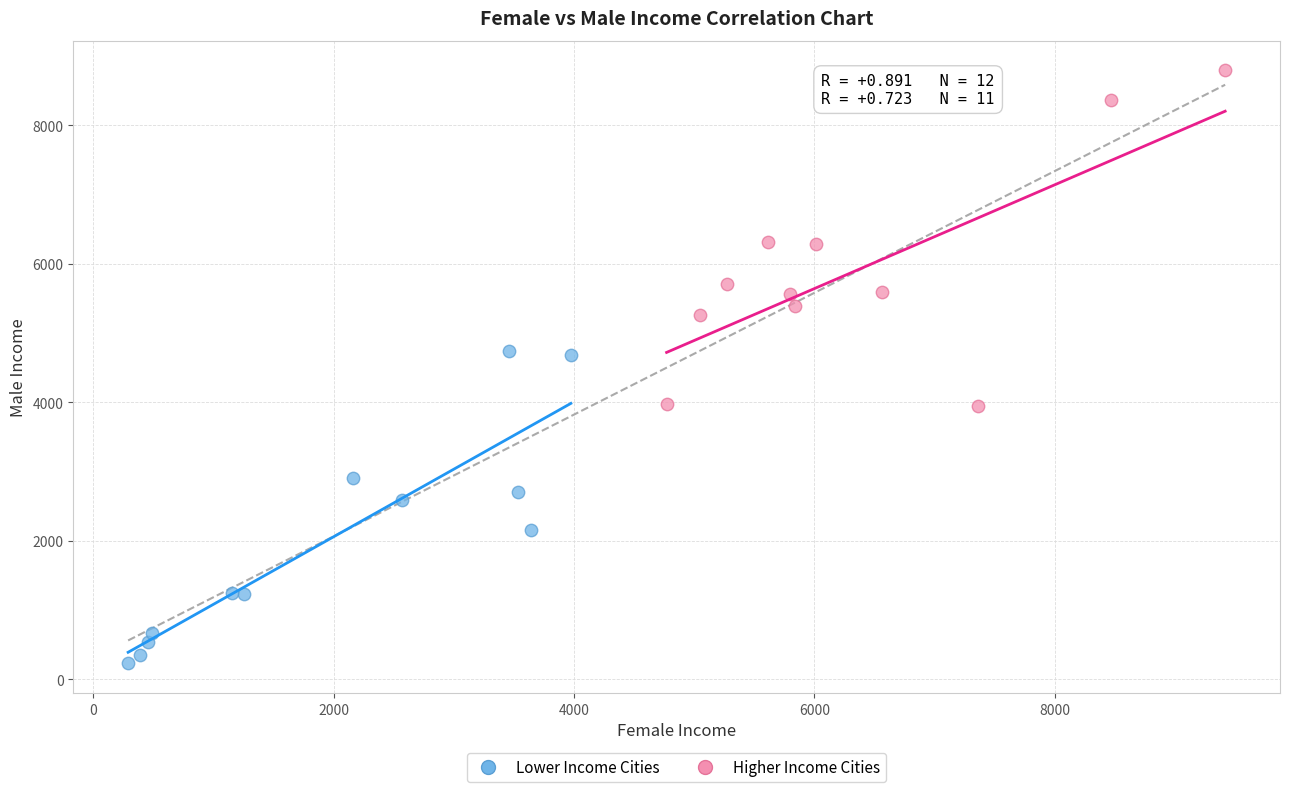

What are all the series names shown in the legend?

Lower Income Cities, Higher Income Cities